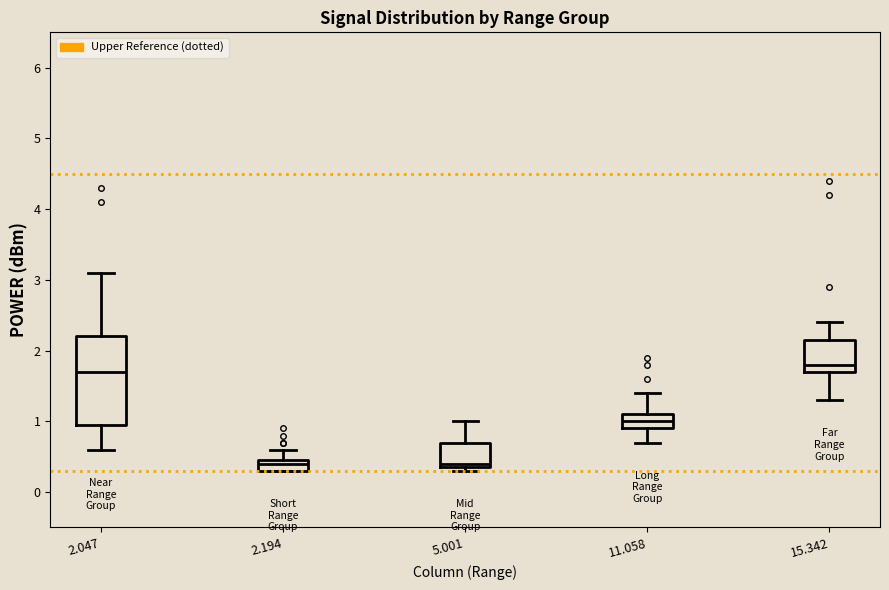

Comparing the boxes themselves (not the whiskers), which one is the tallest?

2.047